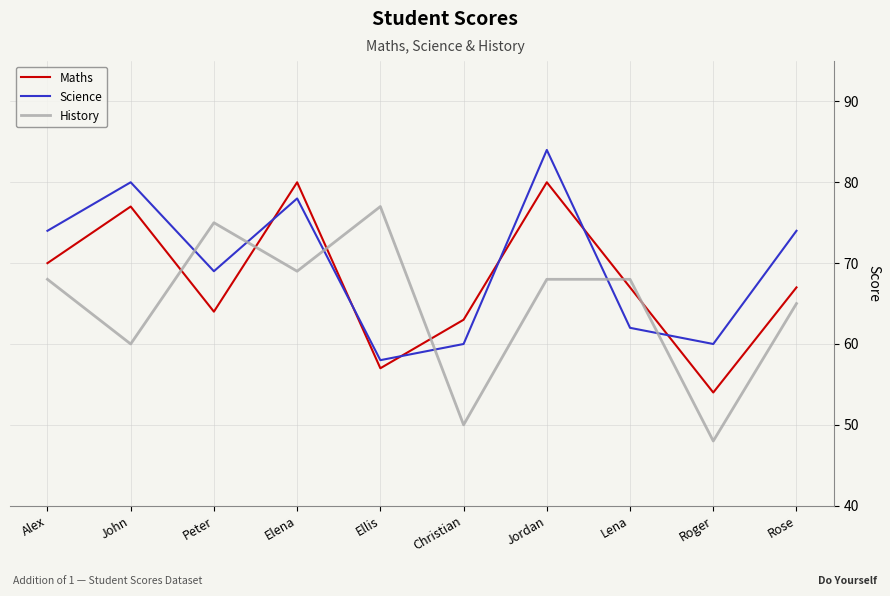

How many interior local valleys does the Science series have?

3